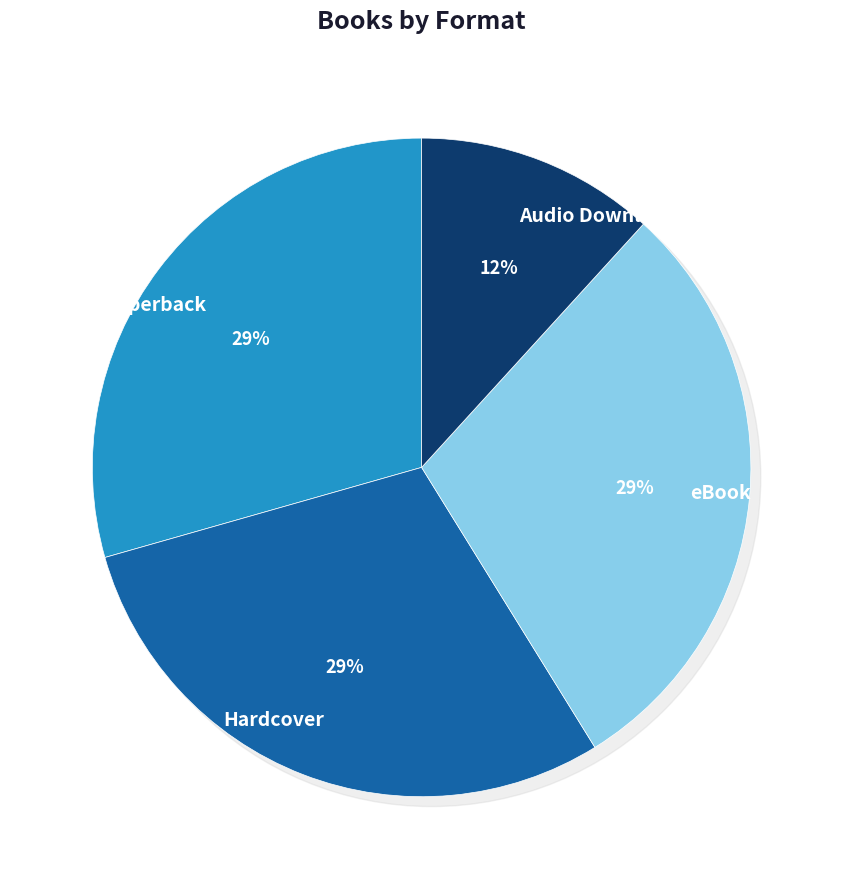

How many slices are in this pie chart?

4